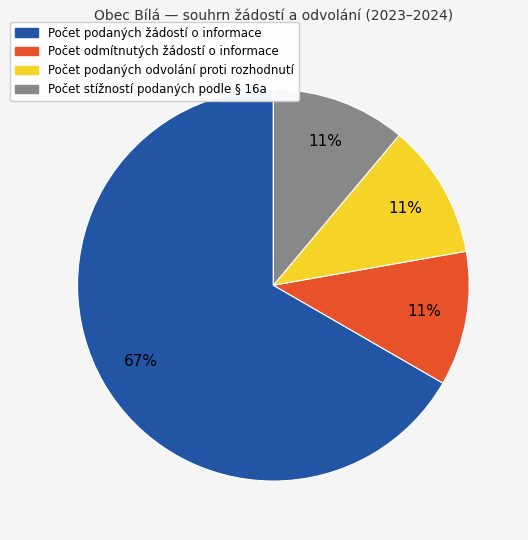

To the nearest percent, what is the difference between the largest and smallest slice percentages?

56%